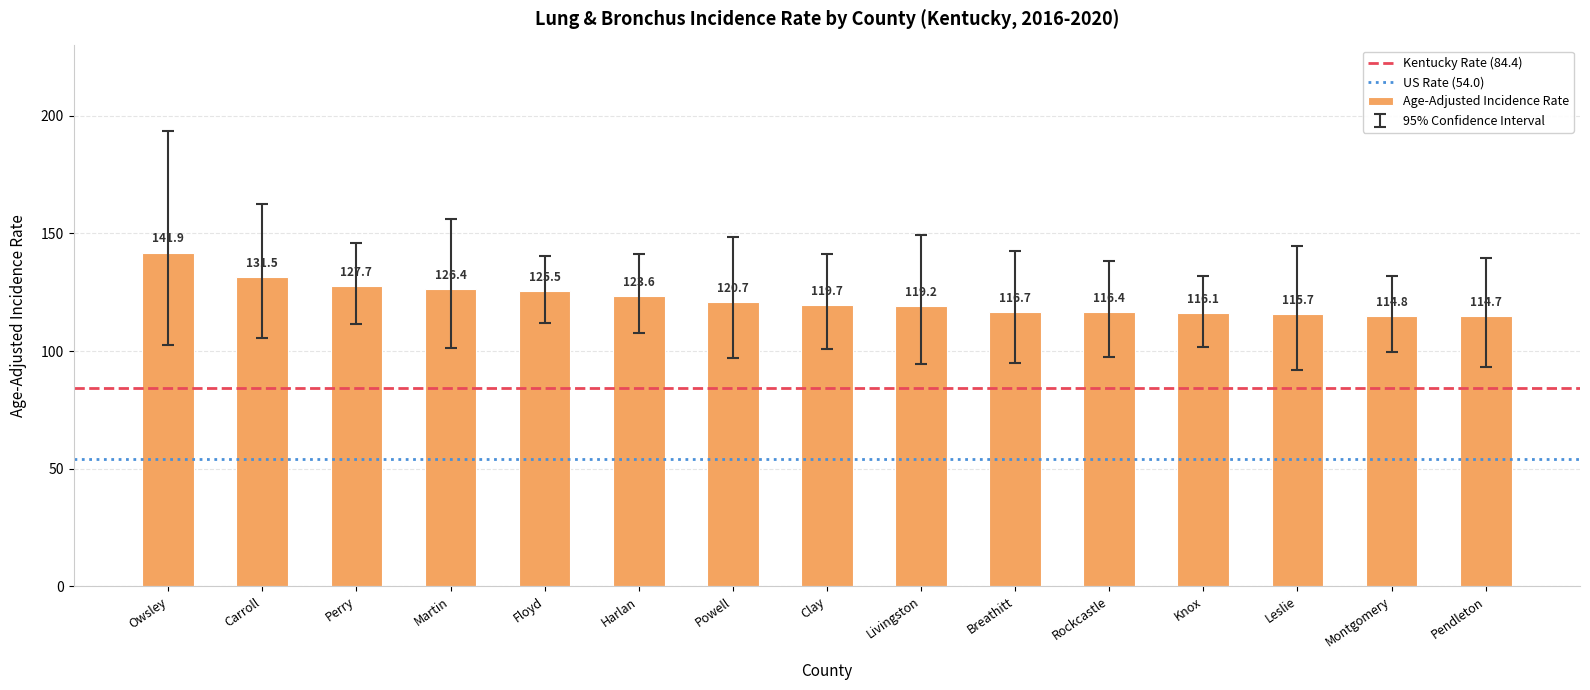

What is the sum of all values?

1830.6